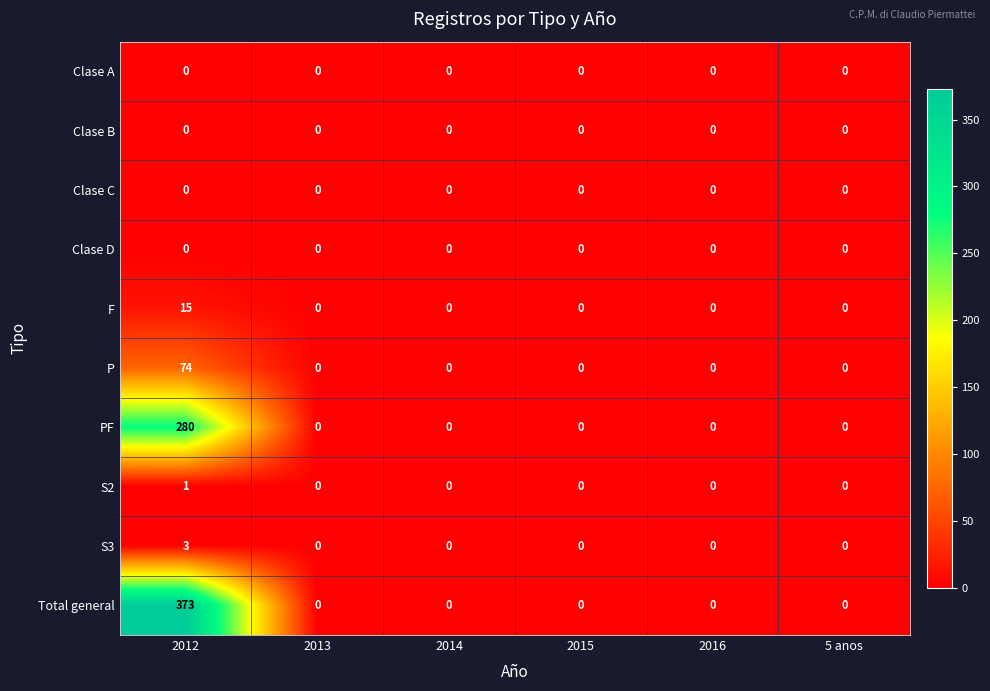

What is the maximum value shown in the chart?

373